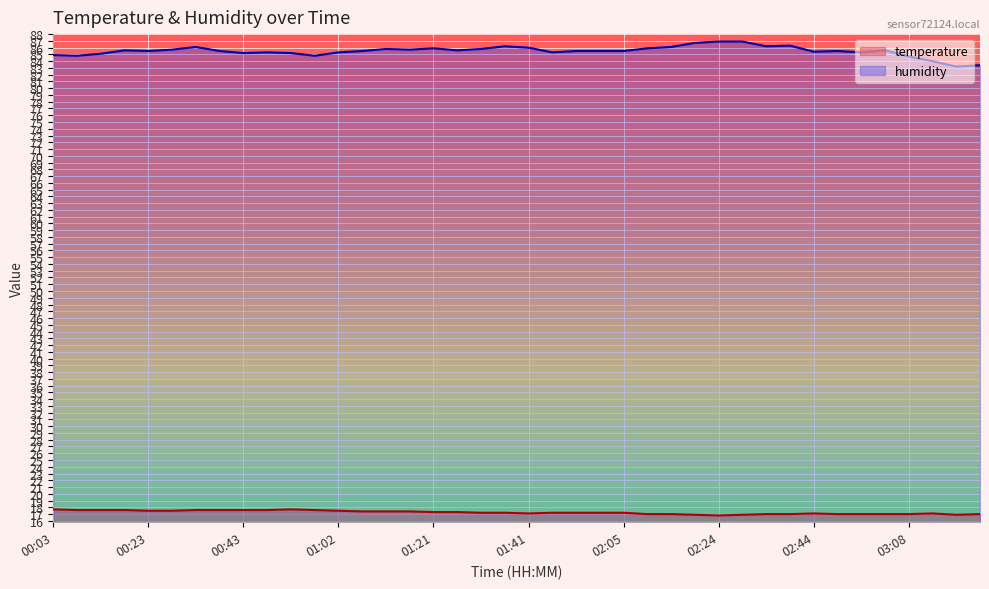

What is the average value of the temperature series?

17.3